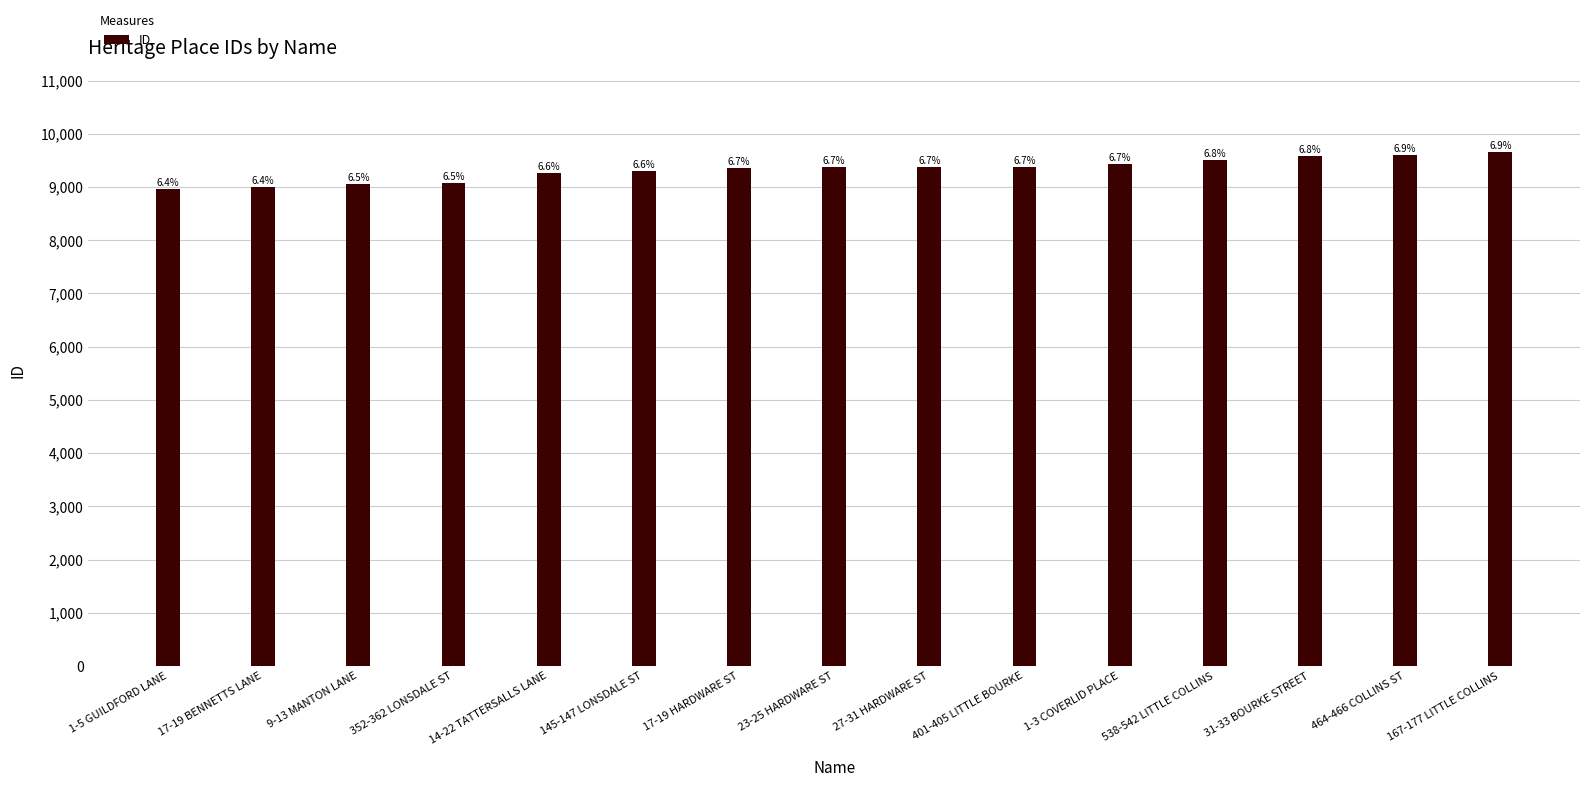

List the labels in order of value, smallest first.

1-5 GUILDFORD LANE, 17-19 BENNETTS LANE, 9-13 MANTON LANE, 352-362 LONSDALE ST, 14-22 TATTERSALLS LANE, 145-147 LONSDALE ST, 17-19 HARDWARE ST, 23-25 HARDWARE ST, 27-31 HARDWARE ST, 401-405 LITTLE BOURKE, 1-3 COVERLID PLACE, 538-542 LITTLE COLLINS, 31-33 BOURKE STREET, 464-466 COLLINS ST, 167-177 LITTLE COLLINS